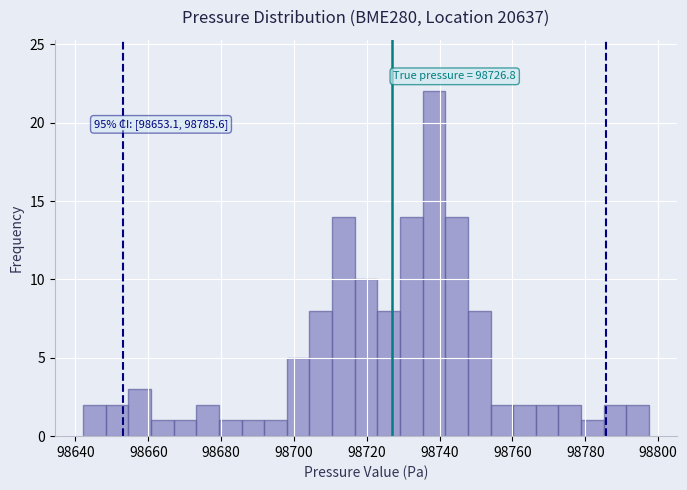

Around what value on the x-axis is the tallest bar? Give the approximate position of its centre, as read against the axis.

98738